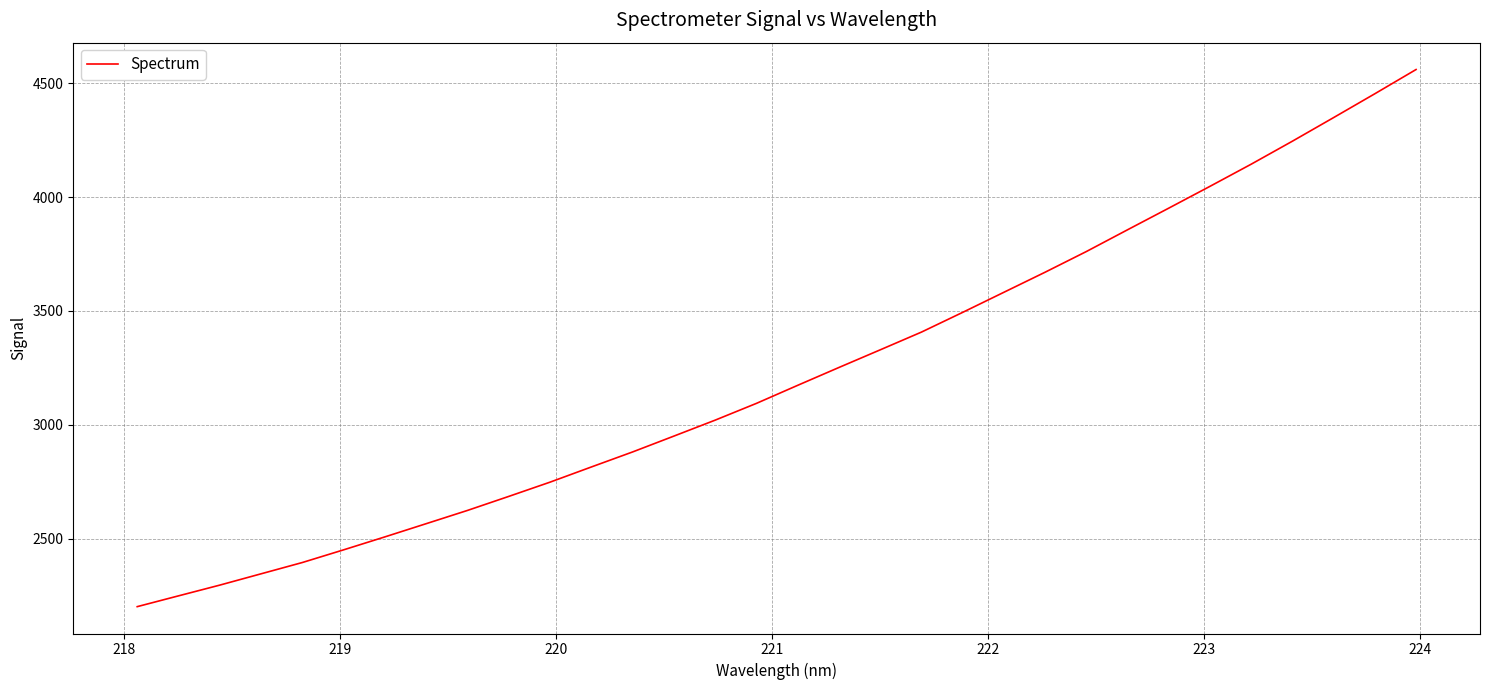

What is the difference between the maximum and minimum values?

2358.4